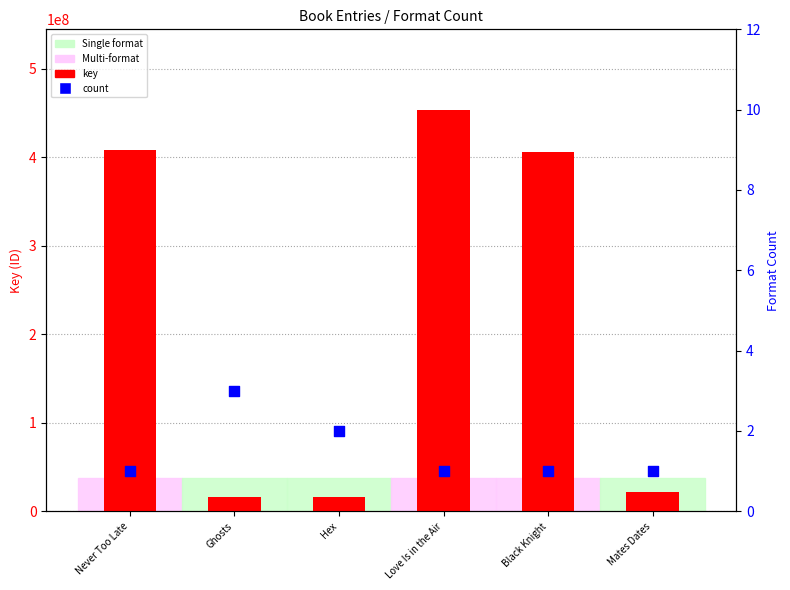

Which series has the largest Y range (max minus min)?

key